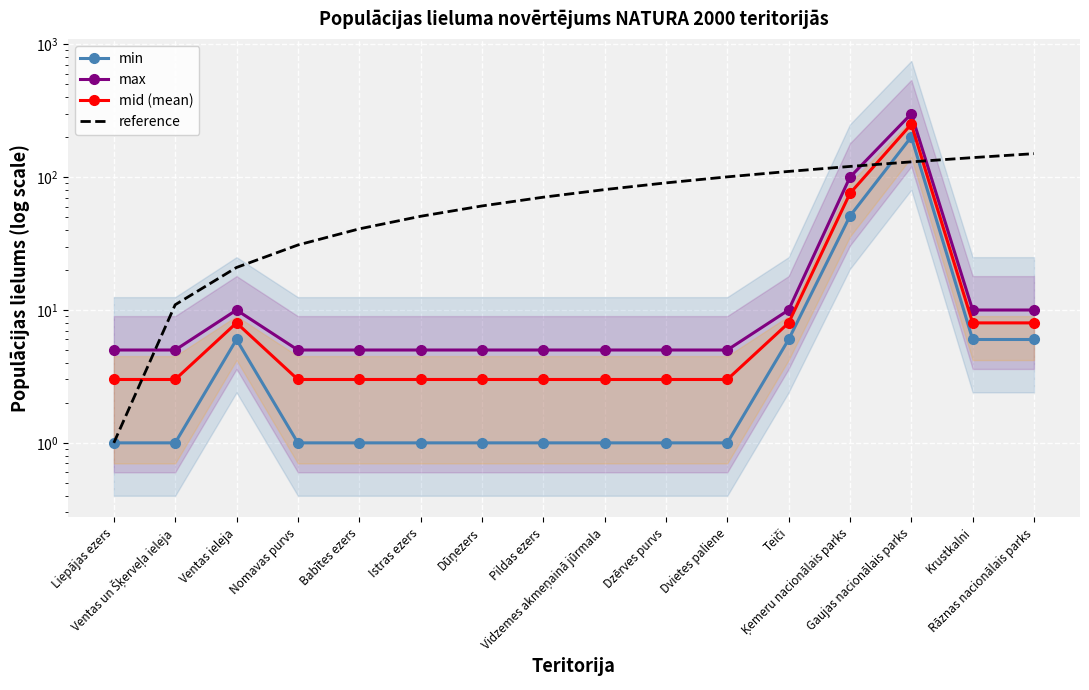

Which series has the largest total across all categories?

reference